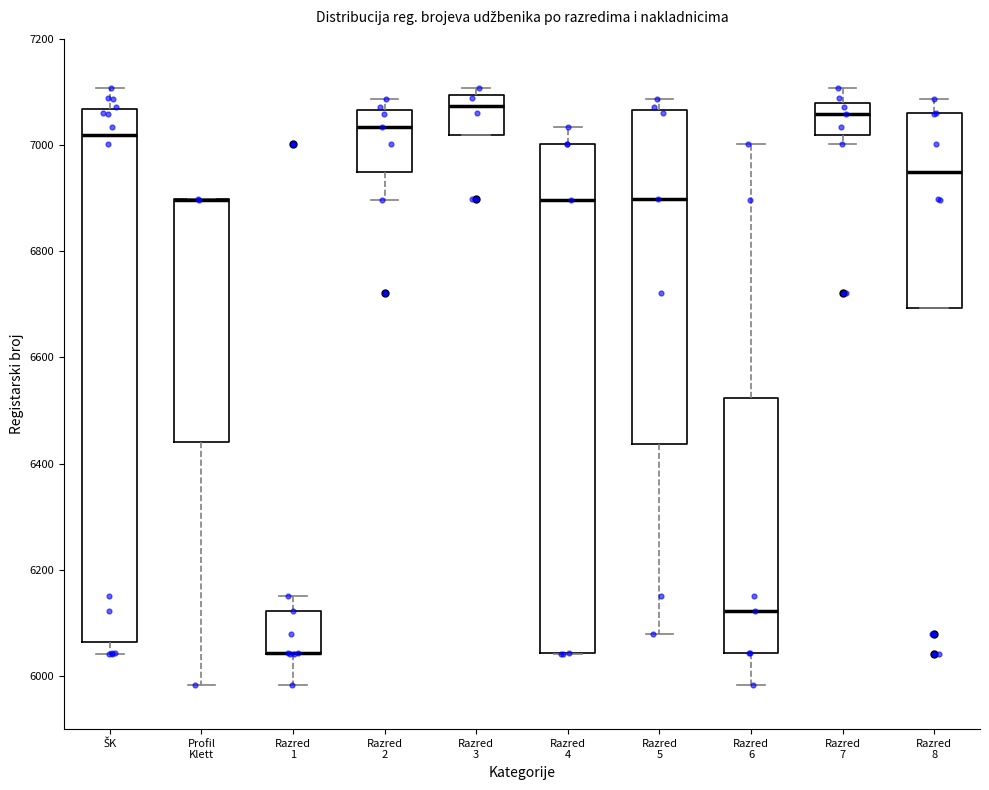

Reading left to right, transcribe this box plot: for each box, give where its median line is, the range the box spans, and where its two whiskers end, as read against the y-axis. The values are not printed on the chart, so give them approximately, as read against the axis.

ŠK: median 7020, box 6060 to 7060, whiskers 6040 to 7100
Profil Klett: median 6900 (drawn on the box's upper edge), box 6440 to 6900, whiskers 5980 to 6900
Razred 1: median 6040 (drawn on the box's lower edge), box 6040 to 6120, whiskers 5980 to 6160
Razred 2: median 7040, box 6940 to 7060, whiskers 6900 to 7080
Razred 3: median 7080, box 7020 to 7100, whiskers 7020 to 7100 (just above the box's upper edge)
Razred 4: median 6900, box 6040 to 7000, whiskers 6040 to 7040
Razred 5: median 6900, box 6440 to 7060, whiskers 6080 to 7080
Razred 6: median 6120, box 6040 to 6520, whiskers 5980 to 7000
Razred 7: median 7060, box 7020 to 7080, whiskers 7000 to 7100
Razred 8: median 6940, box 6700 to 7060, whiskers 6700 to 7080